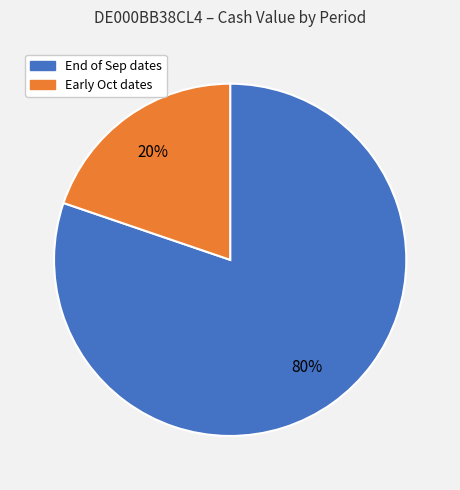

Does any single category account for the majority?

Yes